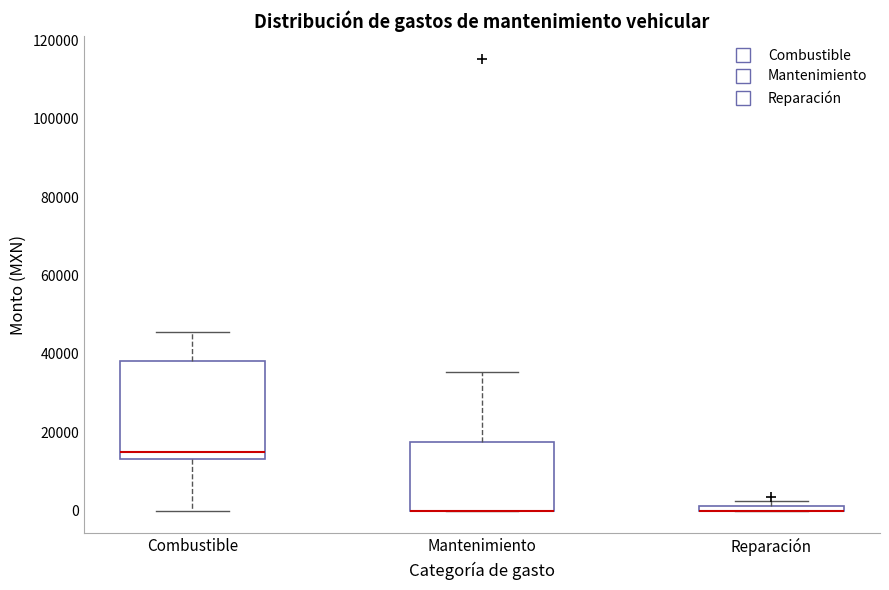

Where is the upper edge of the box for Reparación on the y-axis? The values are not printed on the chart, so give them approximately, as read against the axis.

2000